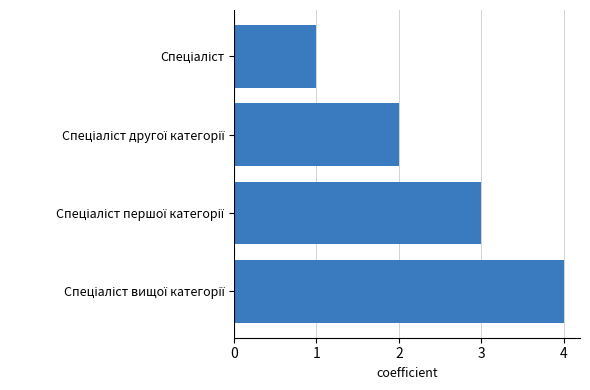

What is the maximum value shown in the chart?

4